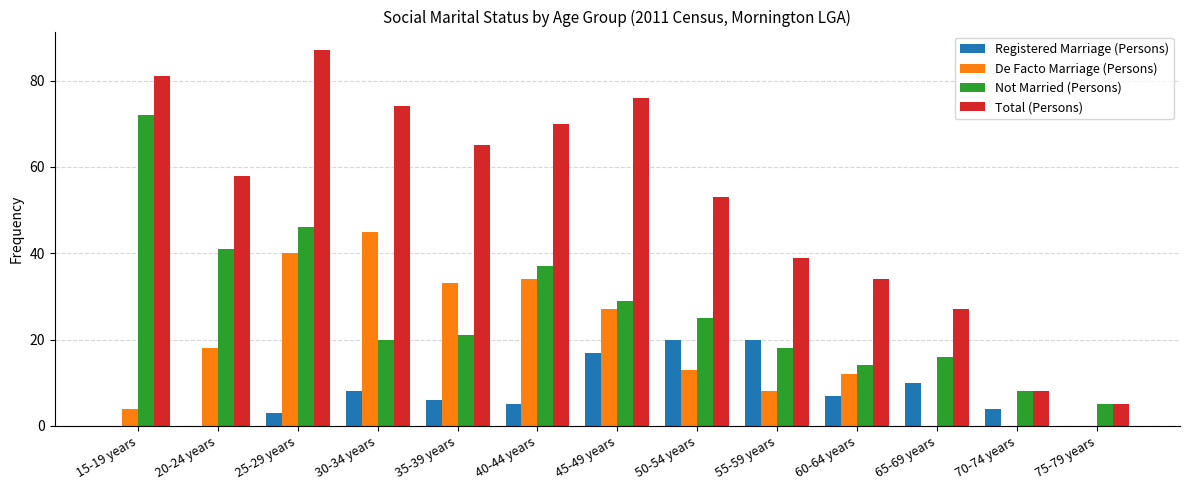

At which label does Not Married (Persons) reach its peak?

15-19 years